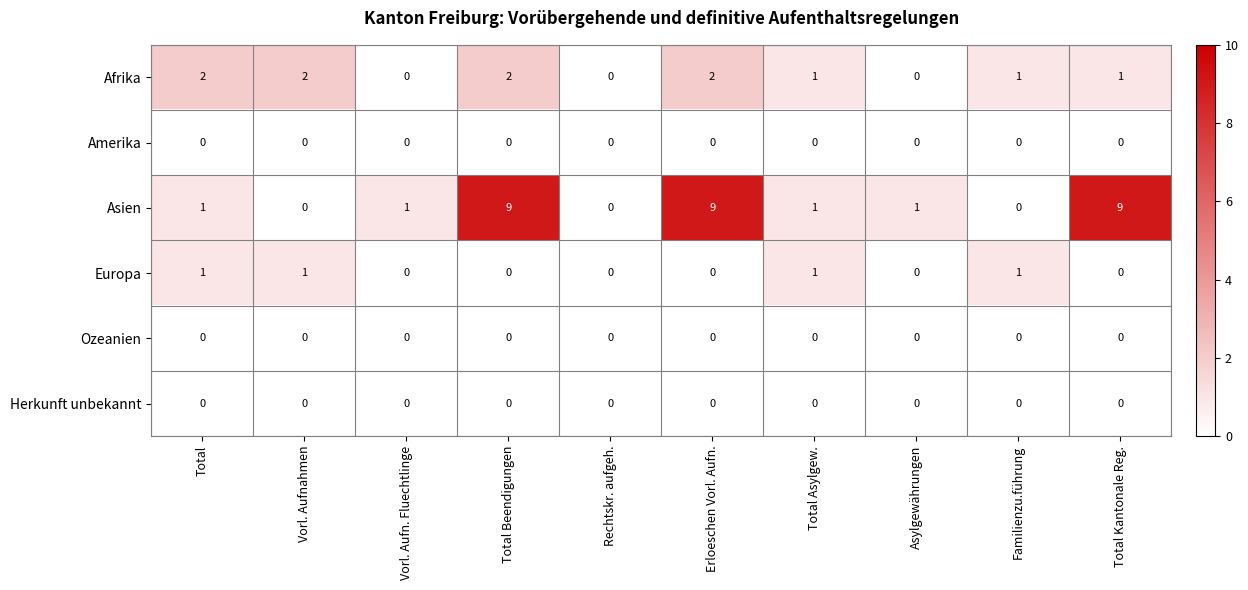

How many Europa values are between 0 and 1?

10